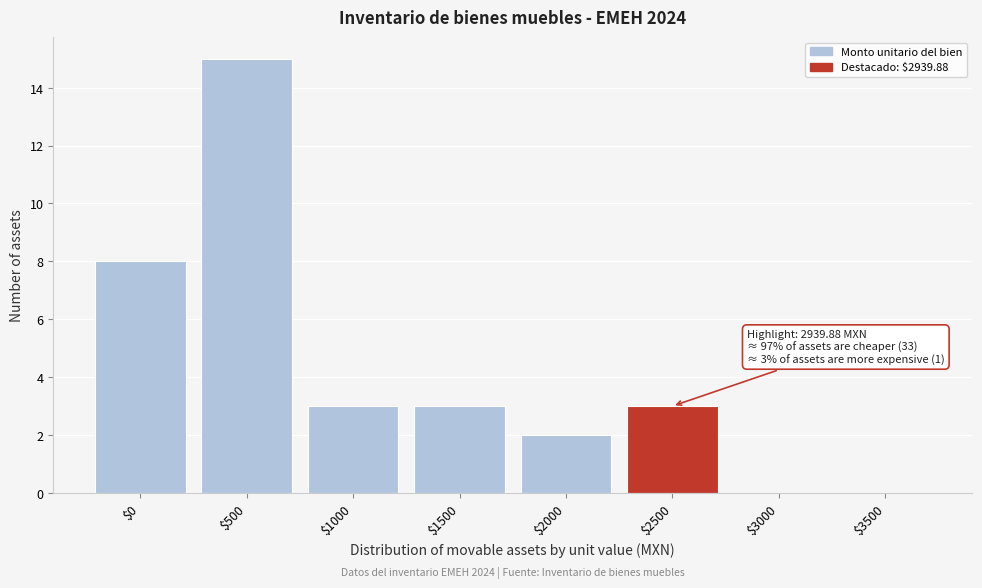

What is the sum of all values?

34